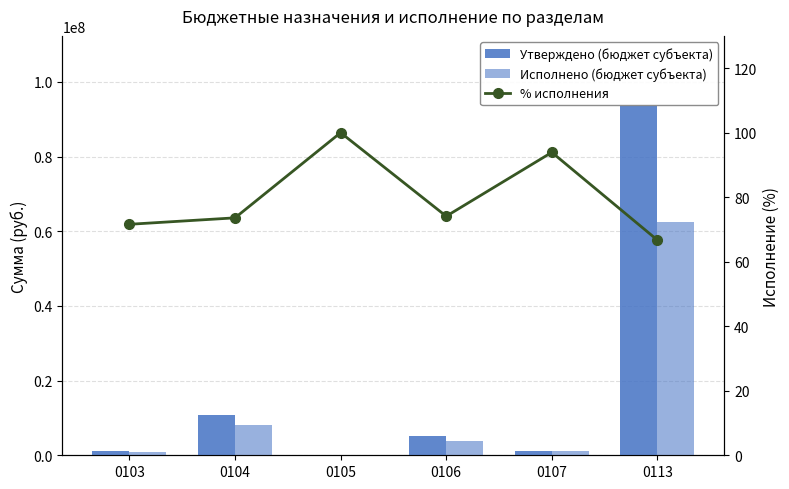

Reading right to left, list all the values displayed in this chart.

Утверждено (бюджет субъекта): 0113=93624993.6	0107=1251858.0	0106=5222079.0	0105=2800.0	0104=10900160.0	0103=1245468.0
Исполнено (бюджет субъекта): 0113=62426937.4	0107=1175332.7	0106=3868533.4	0105=2800.0	0104=8026606.0	0103=892040.4
% исполнения: 0113=66.7	0107=93.9	0106=74.1	0105=100.0	0104=73.6	0103=71.6